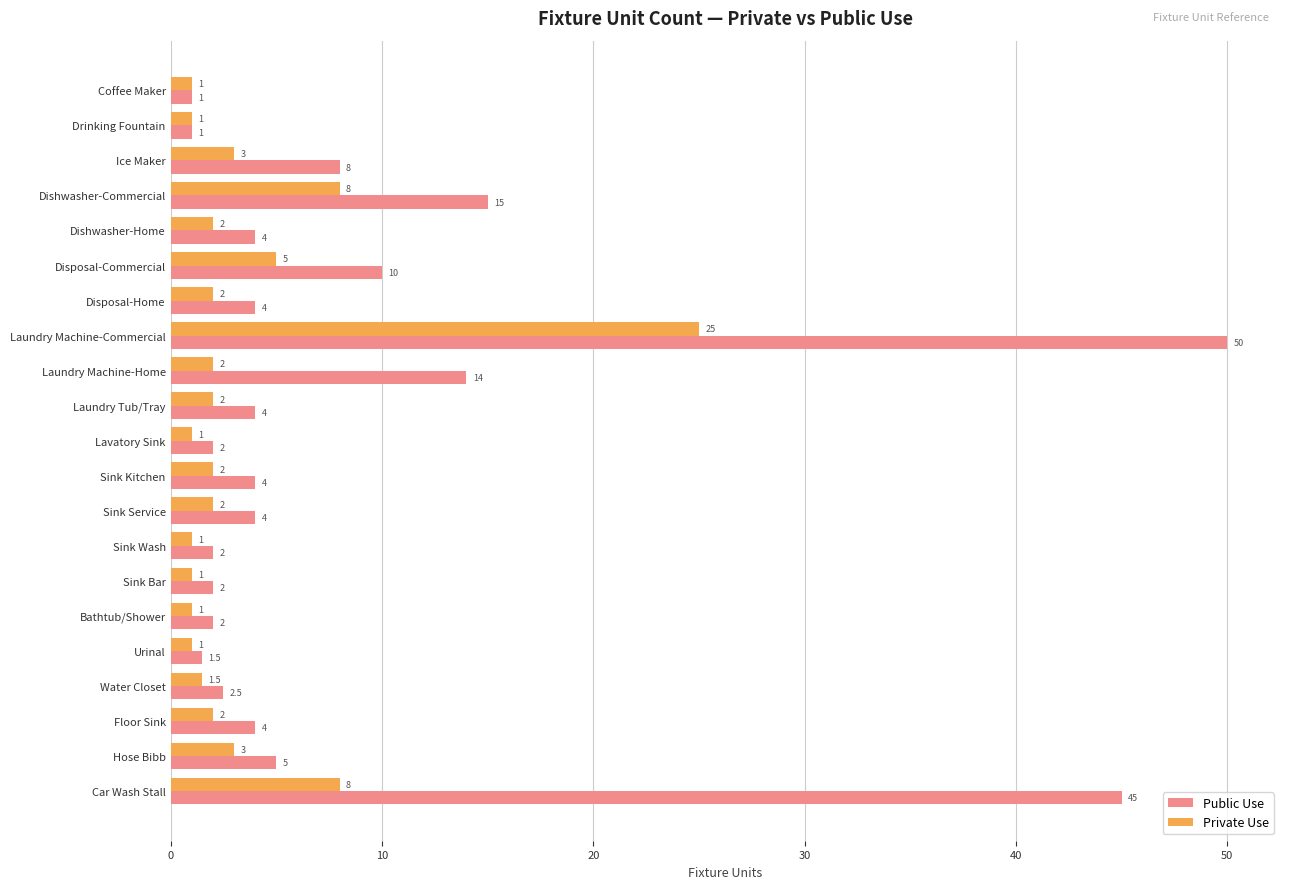

Between Drinking Fountain and Dishwasher-Commercial, which series saw the biggest shift?

Public Use